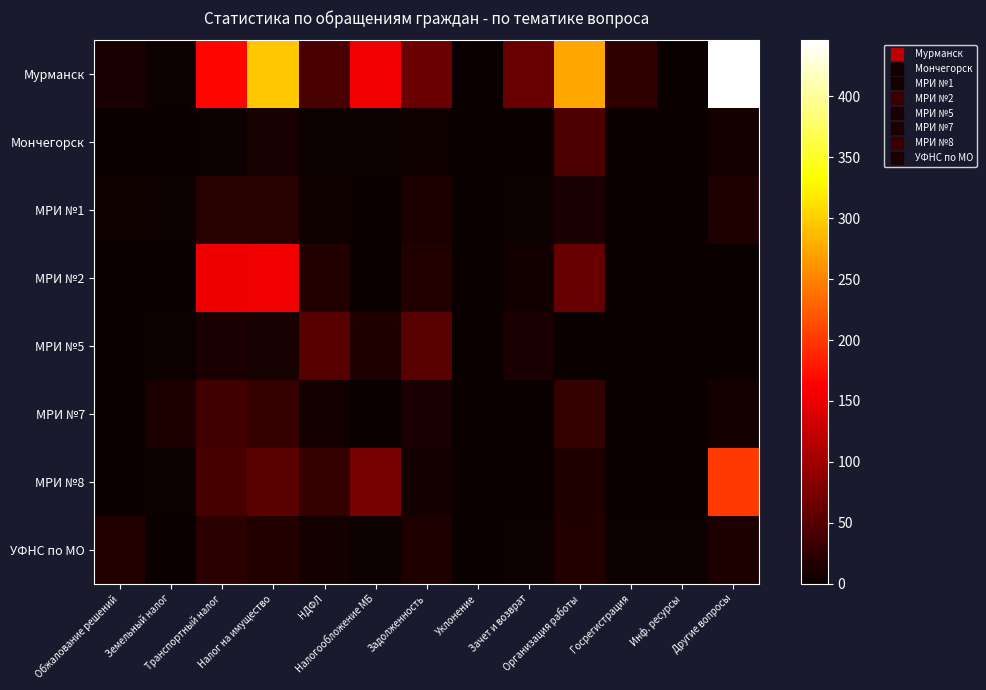

At how many categories does at least one series exceed 371?

1